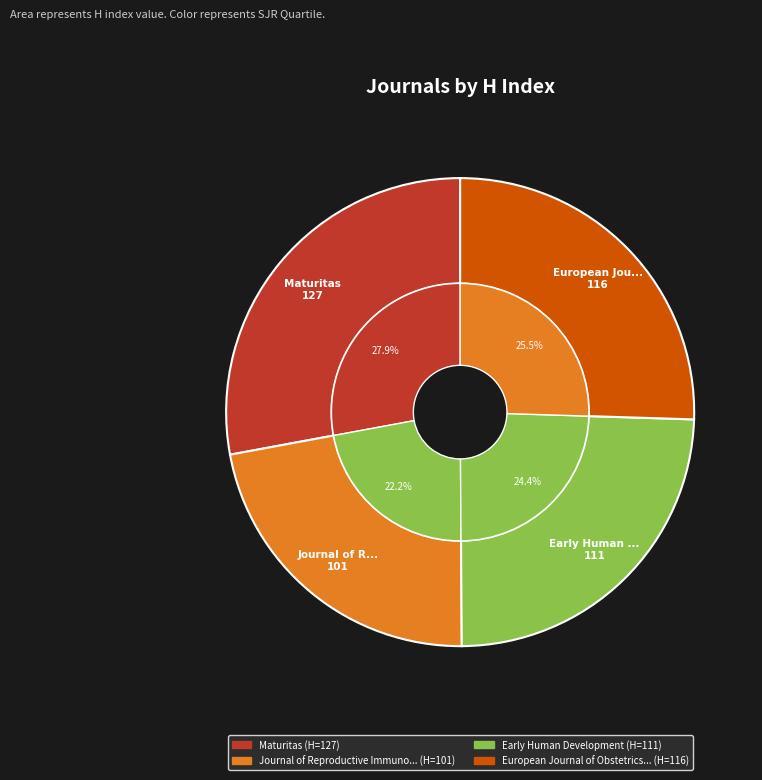

To the nearest percent, what percentage of the pie is Journal of Reproductive Immunology?

22%